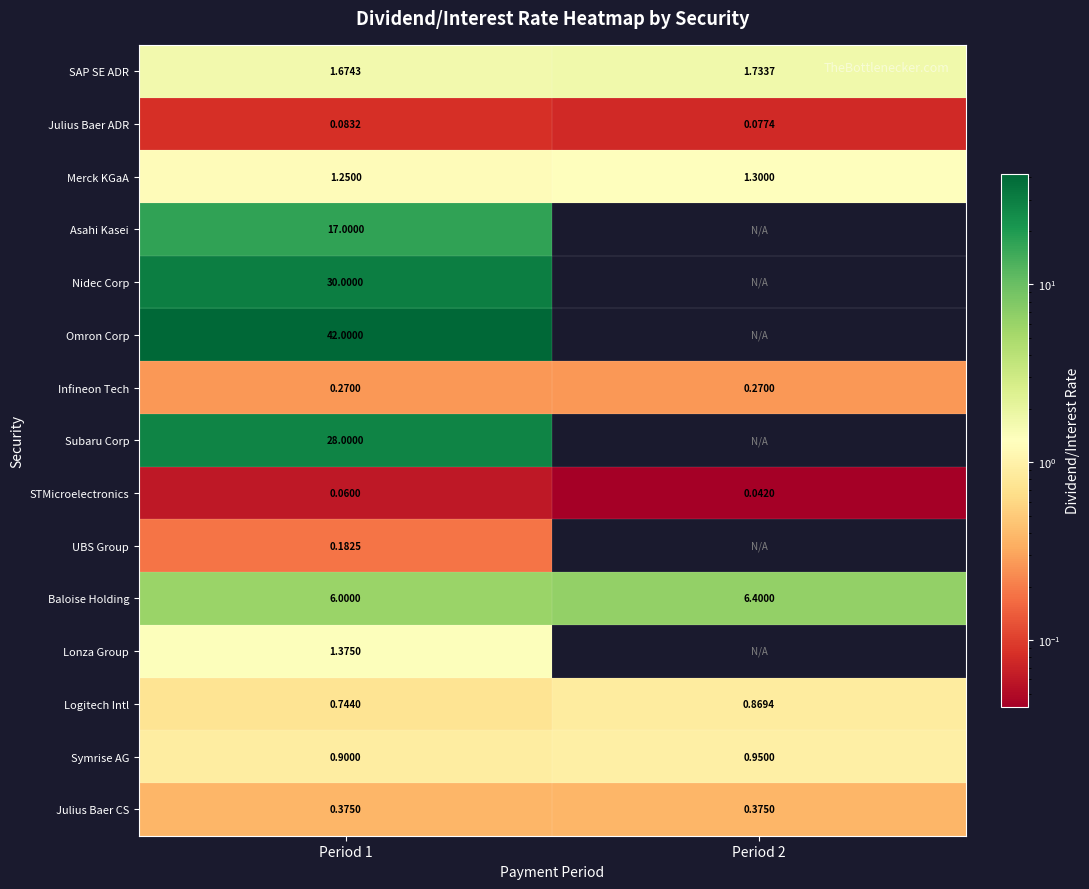

How many distinct data groups are displayed?

15